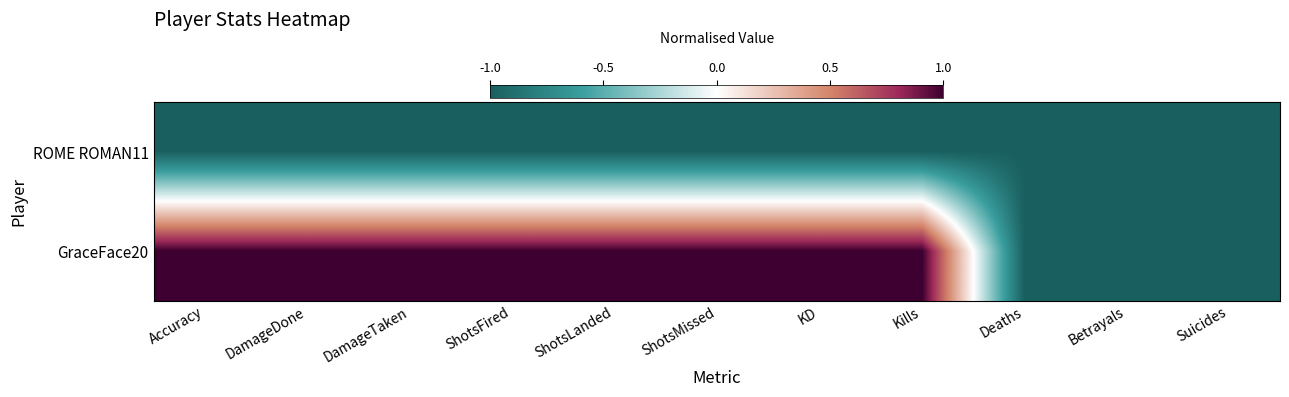

Rank the series by their maximum value, from lowest to highest.

ROME ROMAN11, GraceFace20